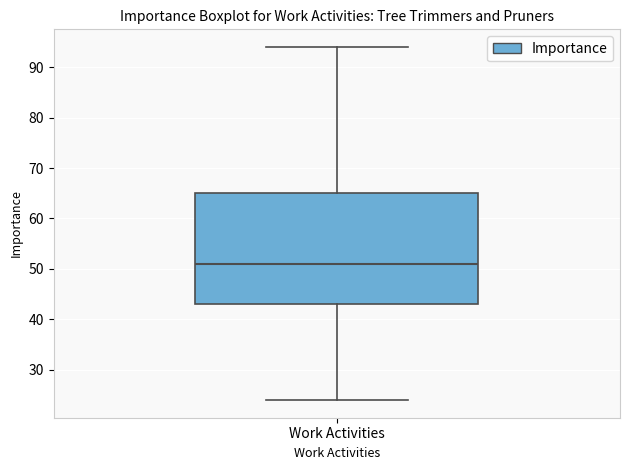

Transcribe this box plot: give where the median line is, the range the box spans, and where the two whiskers end, as read against the y-axis. The values are not printed on the chart, so give them approximately, as read against the axis.

median 51, box 43 to 65, whiskers 24 to 94